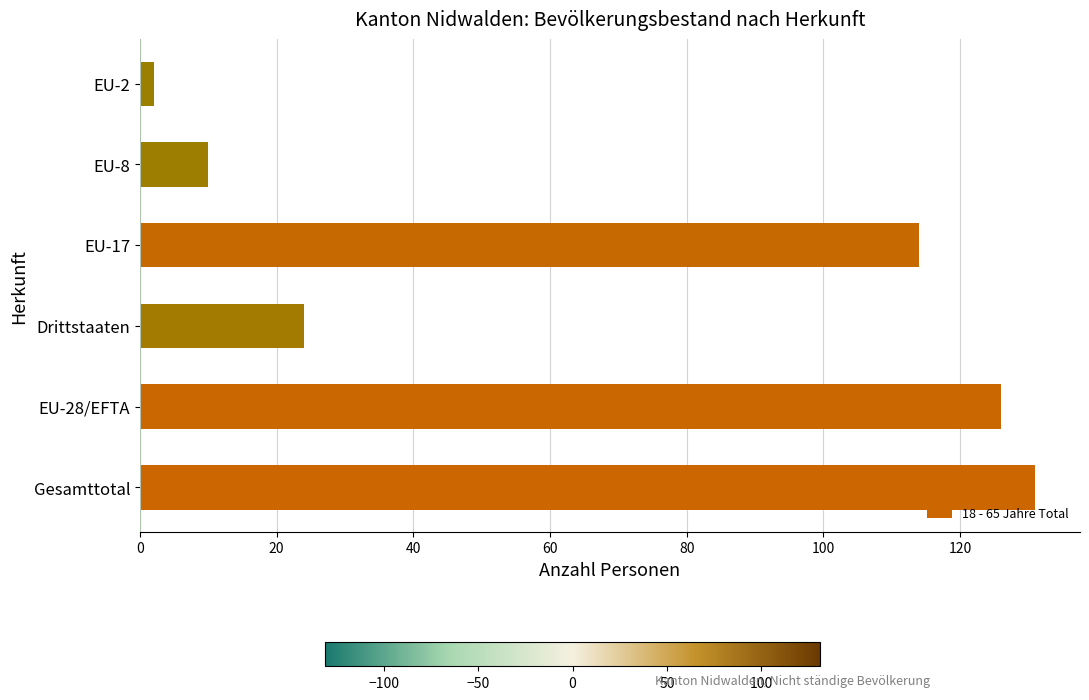

Approximately how many times larger is the value at EU-17 compared to EU-8?

11.4